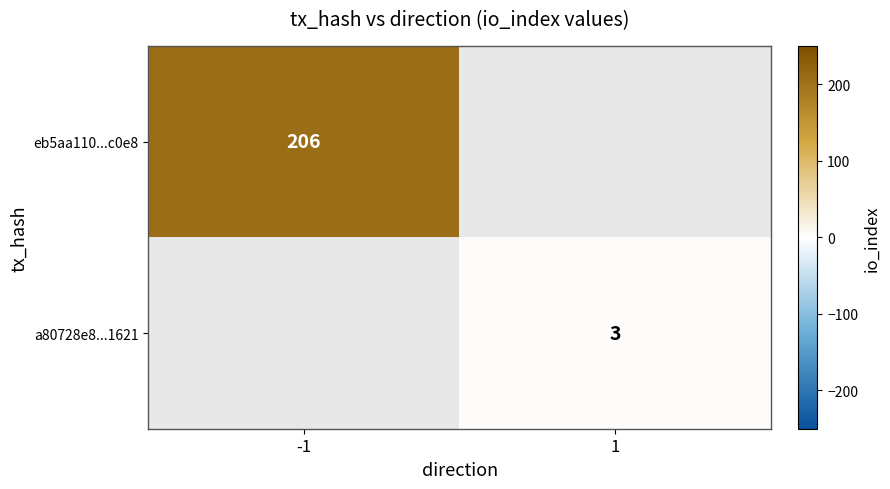

The value of eb5aa110...c0e8 at -1 is 107. True or false?

False